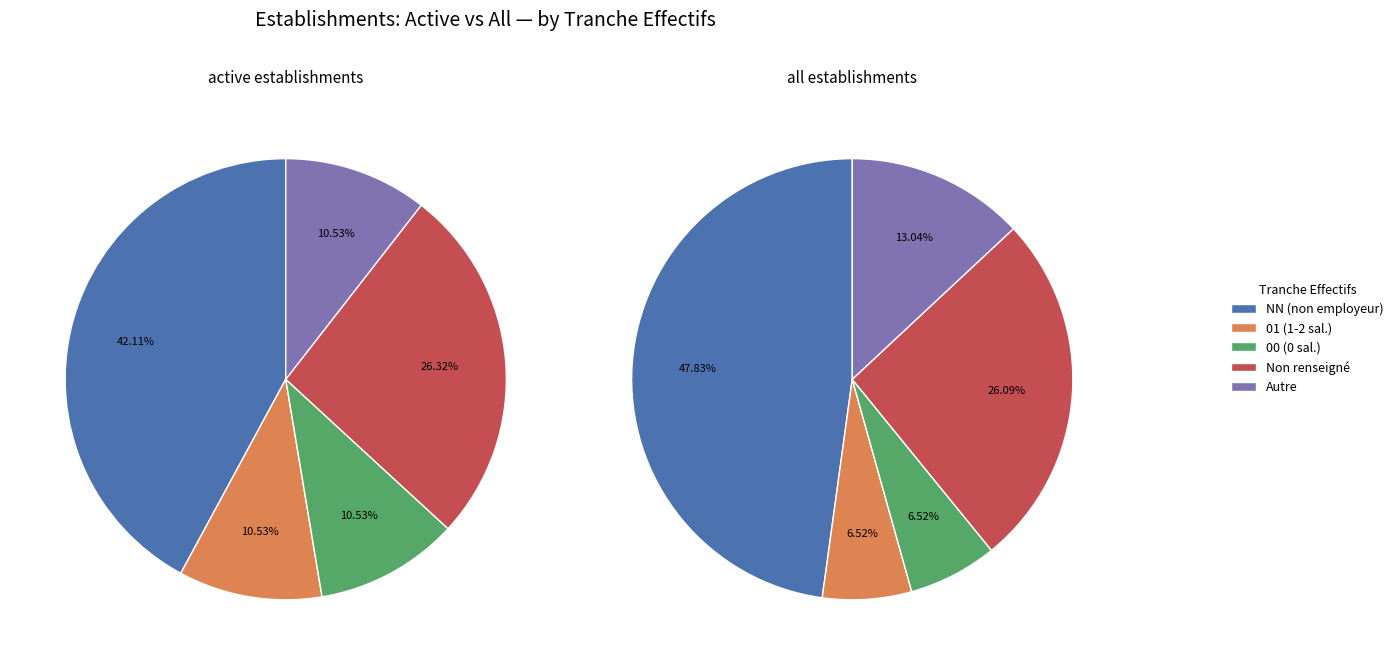

What percentage is NOT represented by ?

73.9%